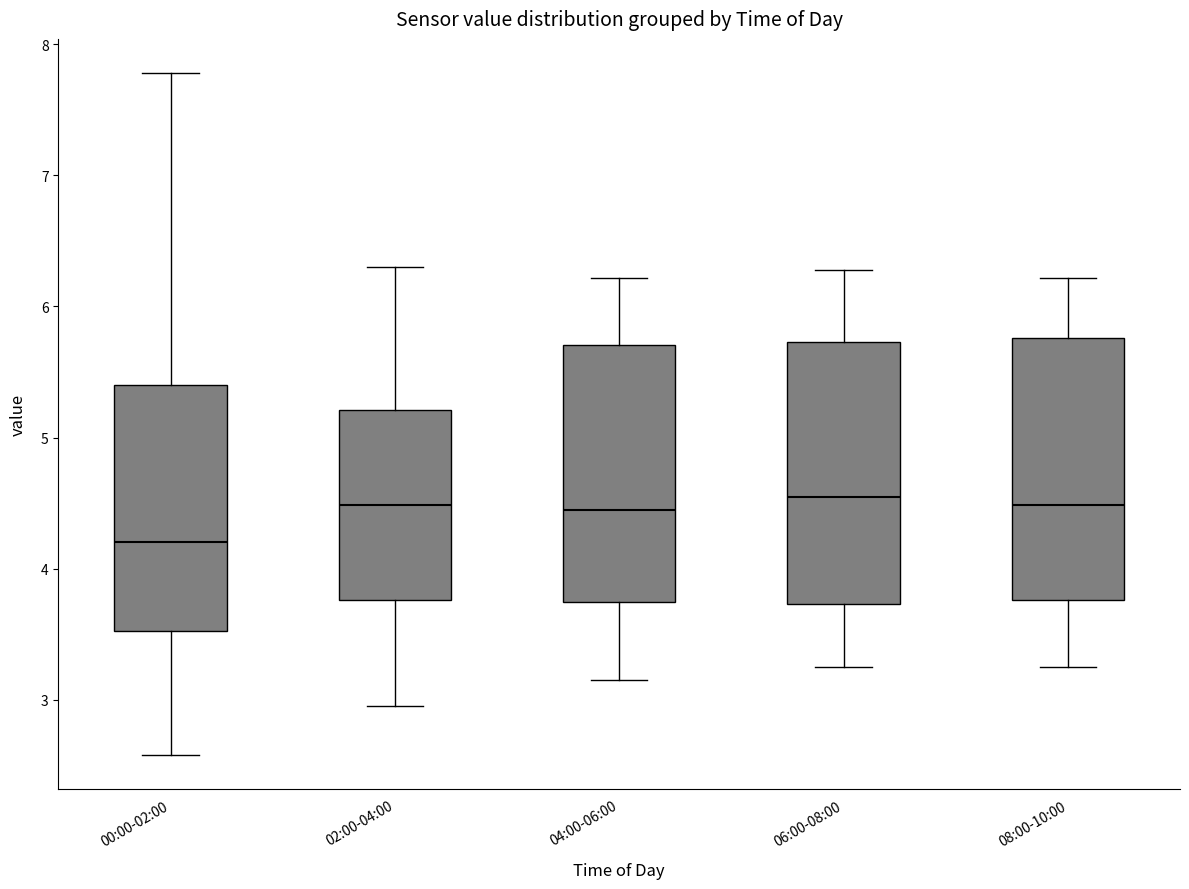

Reading left to right, read every box against the y-axis: the position of its median line, the range the box covers, and the ends of its whiskers. The values are not printed on the chart, so give them approximately, as read against the axis.

00:00-02:00: median 4.2, box 3.5 to 5.4, whiskers 2.6 to 7.8
02:00-04:00: median 4.5, box 3.8 to 5.2, whiskers 3.0 to 6.3
04:00-06:00: median 4.5, box 3.7 to 5.7, whiskers 3.2 to 6.2
06:00-08:00: median 4.6, box 3.7 to 5.7, whiskers 3.3 to 6.3
08:00-10:00: median 4.5, box 3.8 to 5.8, whiskers 3.3 to 6.2